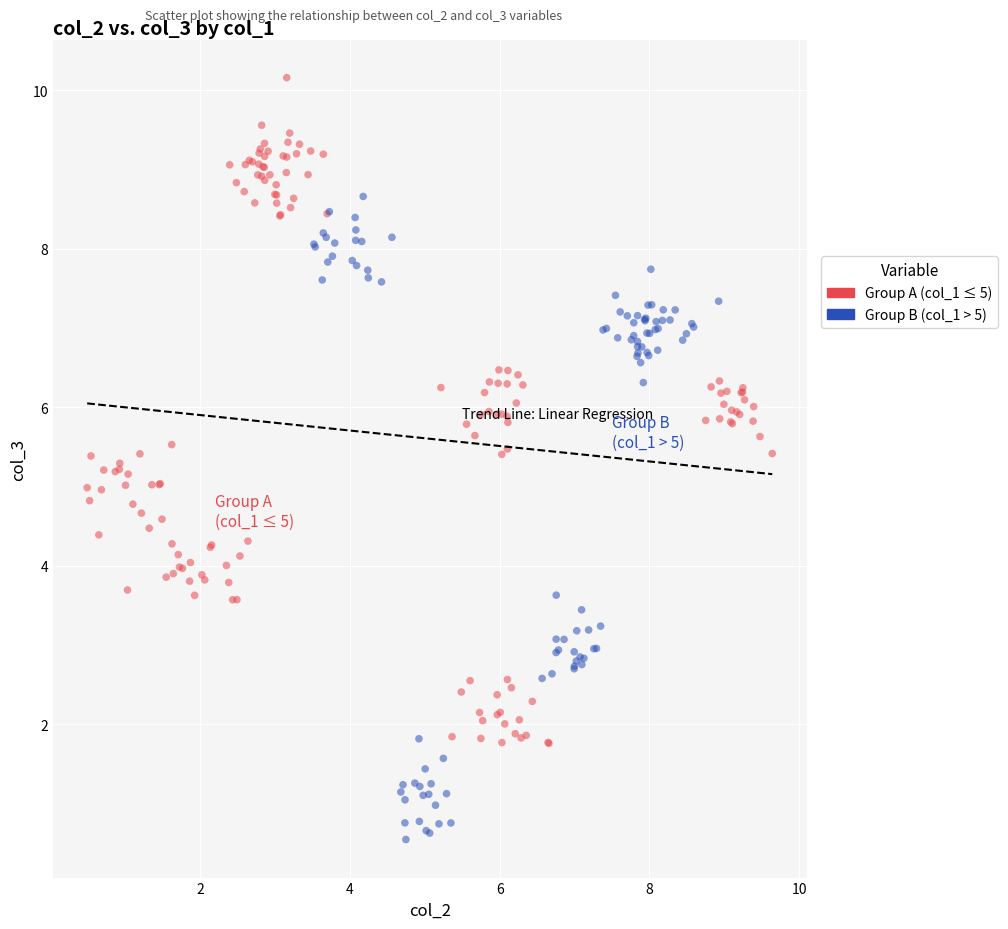

Which series contains the highest Y value?

Group A (col_1 ≤ 5)